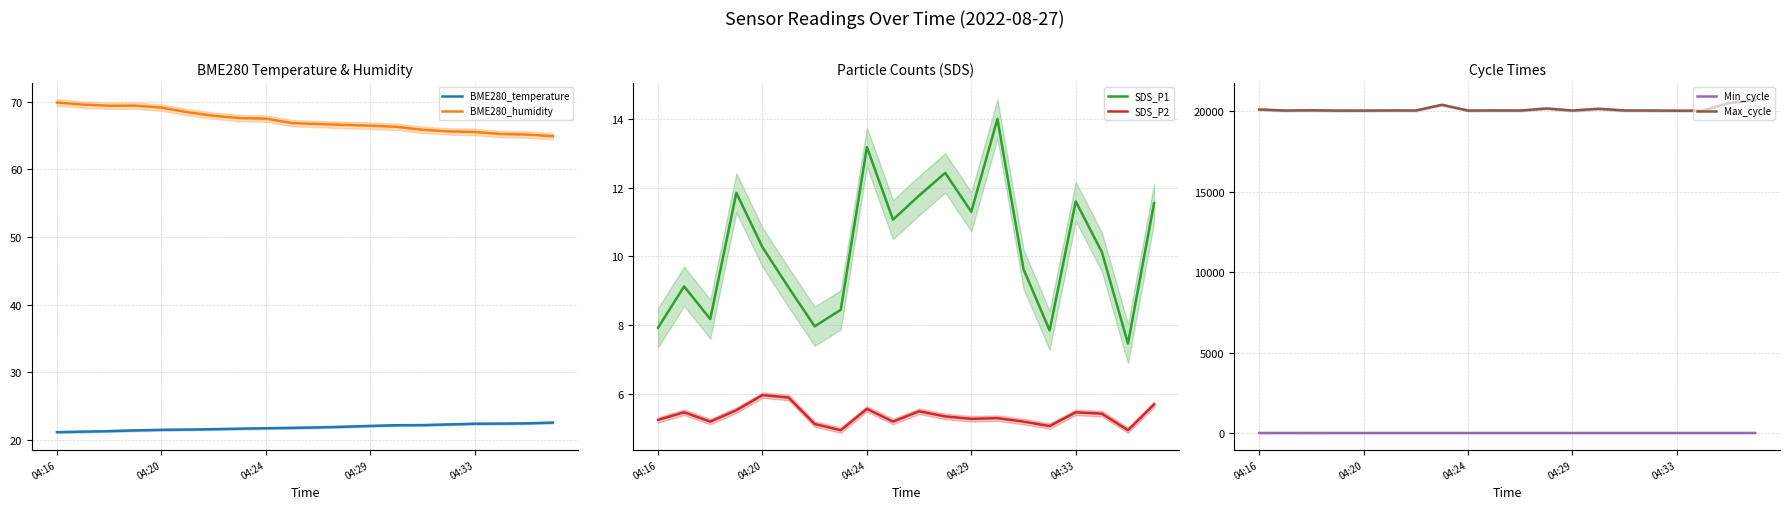

What is the sum of all BME280_humidity values?

1344.3